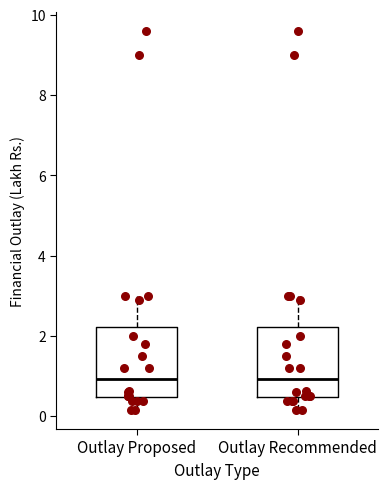

Reading left to right, transcribe this box plot: for each box, give where its median line is, the range the box spans, and where its two whiskers end, as read against the y-axis. The values are not printed on the chart, so give them approximately, as read against the axis.

Outlay Proposed: median 1.0, box 0.4 to 2.2, whiskers 0.2 to 3.0
Outlay Recommended: median 1.0, box 0.4 to 2.2, whiskers 0.2 to 3.0